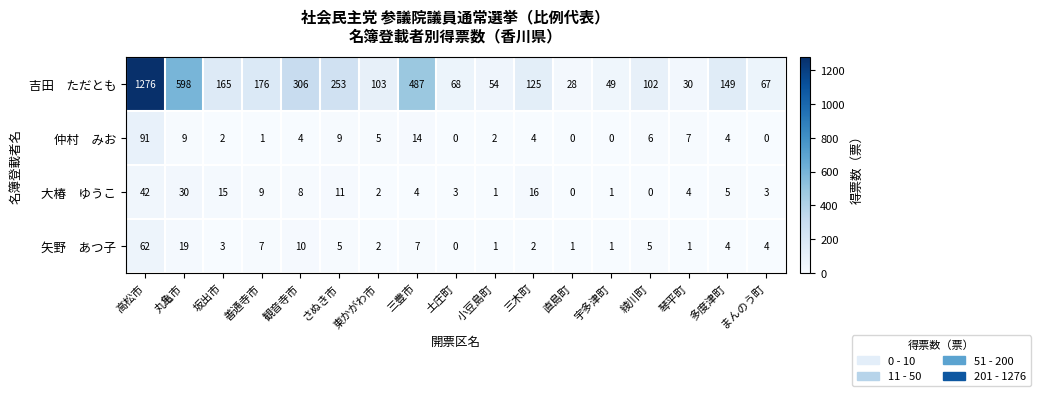

What is the spread (max minus min) of values at 宇多津町?

49